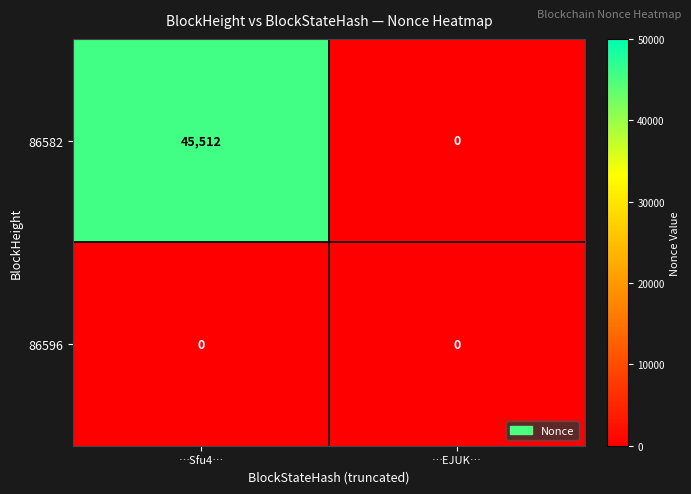

Reading right to left, list all the values displayed in this chart.

86582: 0	45512
86596: 0	0